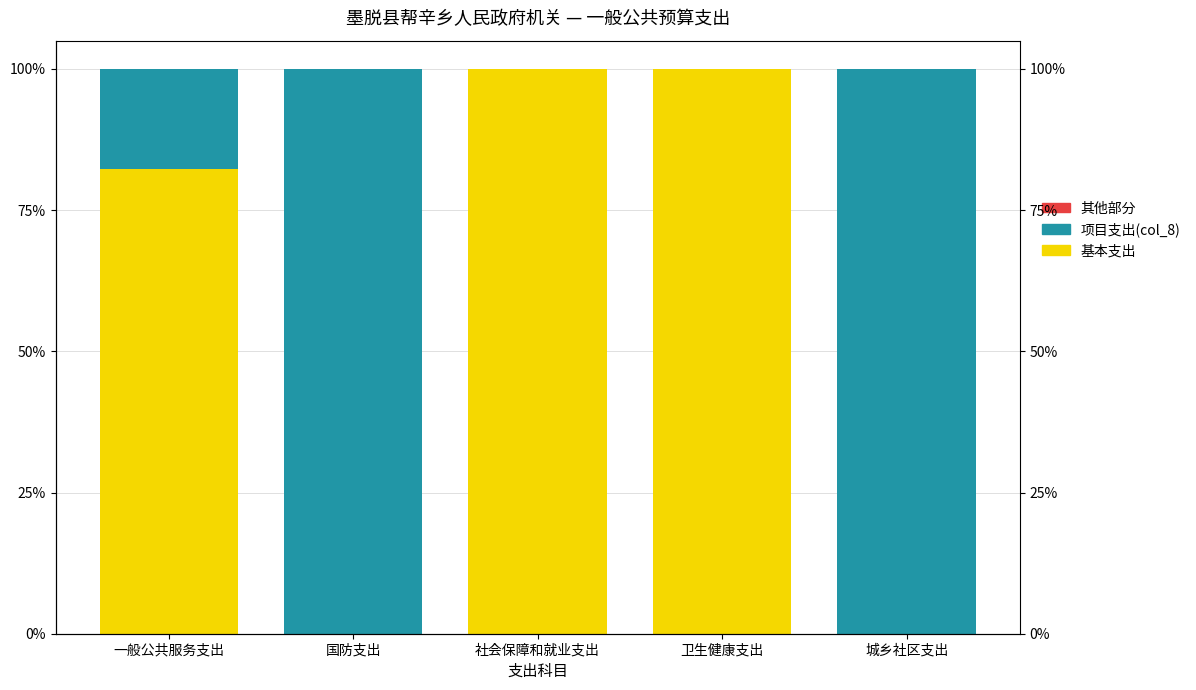

At which category does the chart reach its minimum across all series?

国防支出